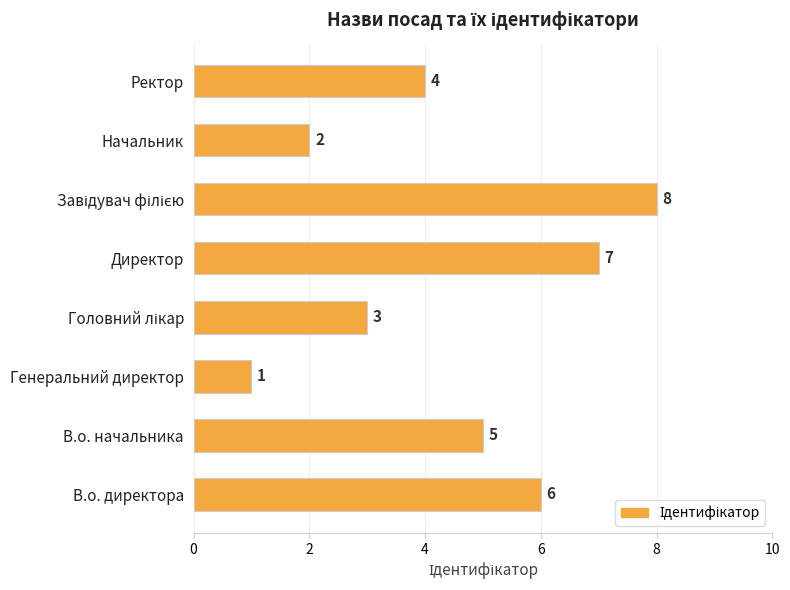

Between Ректор and Директор, which is larger?

Директор